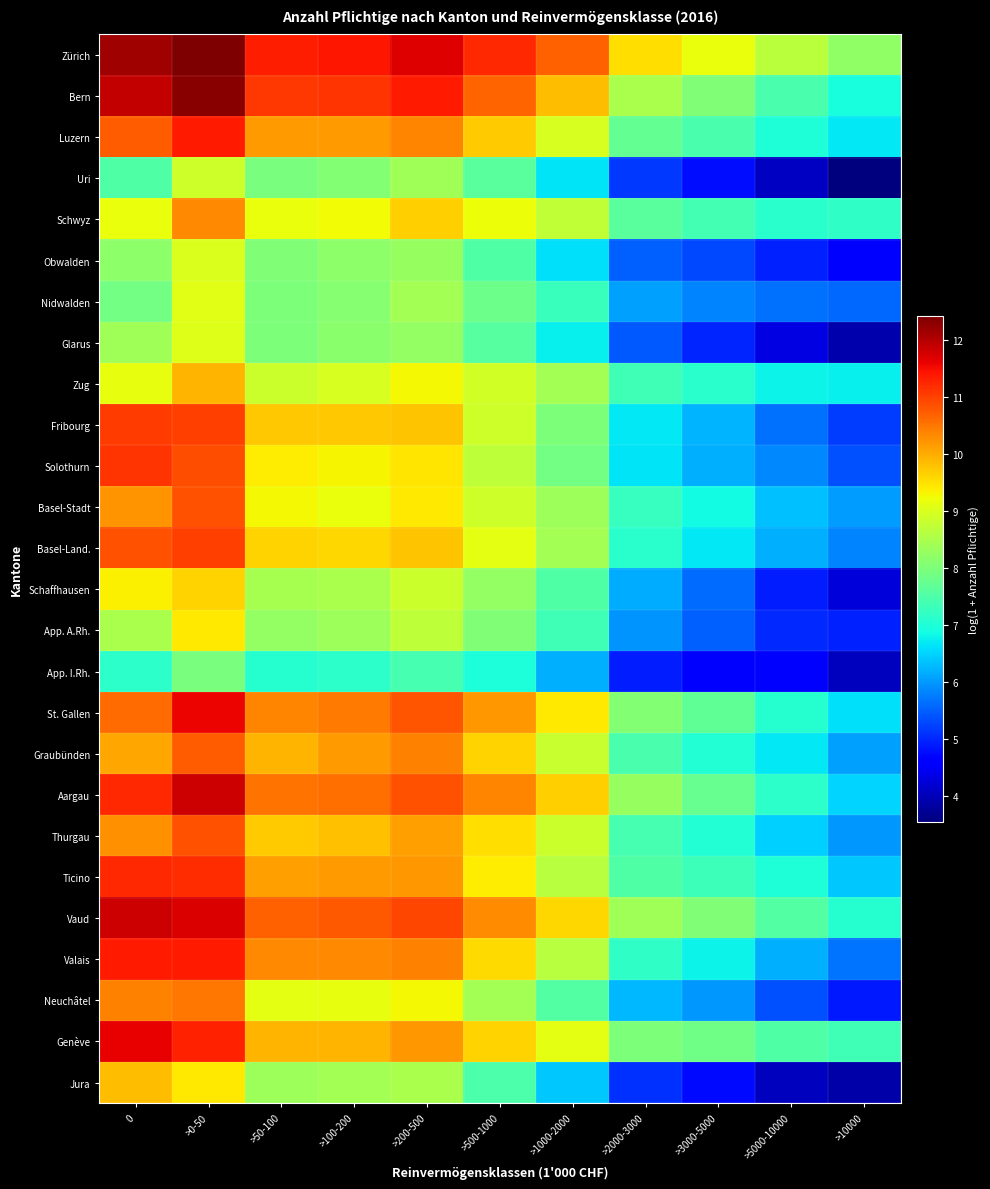

Rank the series at >200-500 from highest to lowest value.

Zürich, Bern, Vaud, Aargau, St. Gallen, Graubünden, Valais, Luzern, Ticino, Genève, Thurgau, Fribourg, Basel-Land., Schwyz, Solothurn, Basel-Stadt, Zug, Neuchâtel, Schaffhausen, App. A.Rh., Jura, Nidwalden, Uri, Obwalden, Glarus, App. I.Rh.